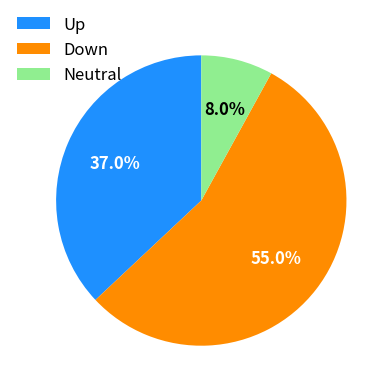

How many slices are in this pie chart?

3